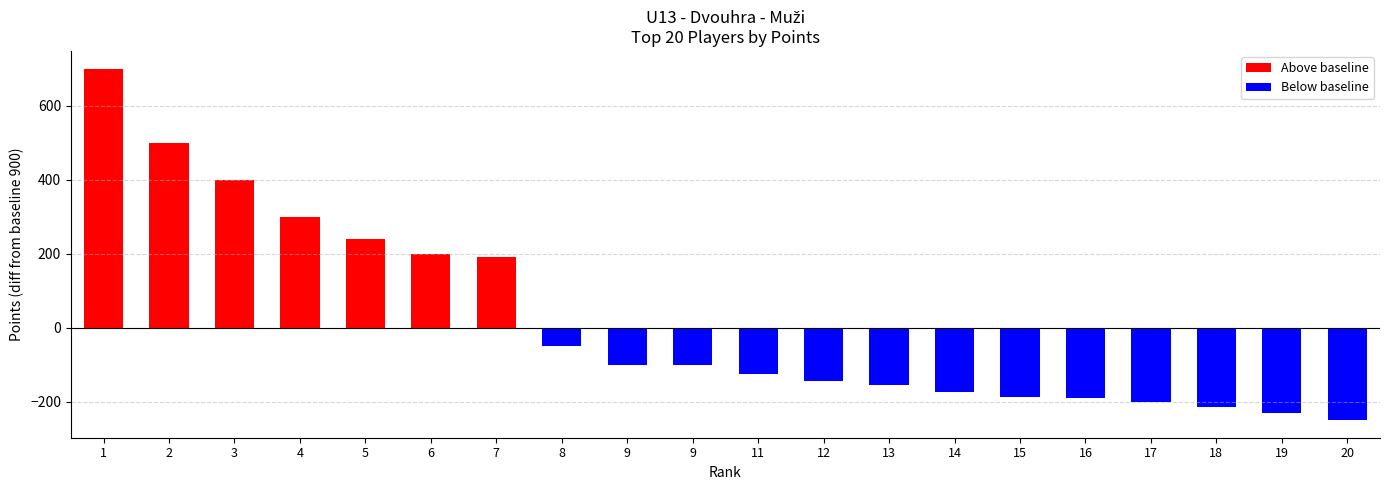

Reading left to right, transcribe all the data shown in this chart.

1600	1400	1300	1200	1140	1100	1090	850	800	800	775	755	744	725	713	710	700	685	670	650